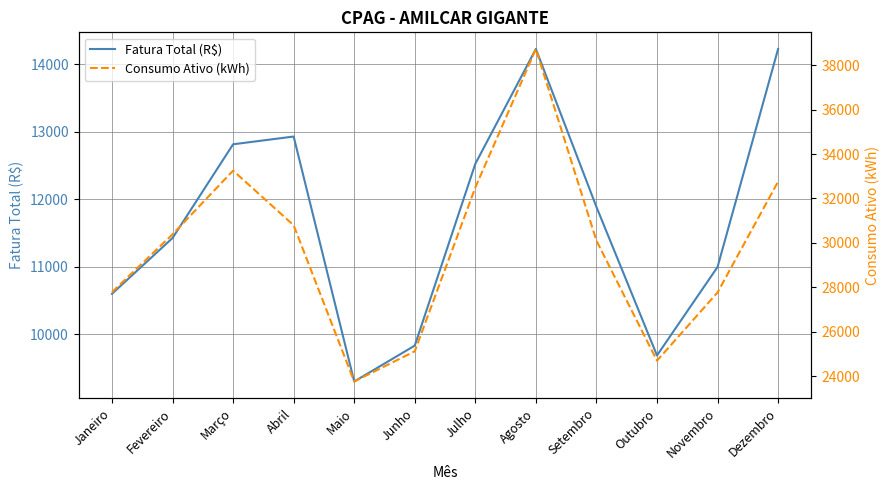

How many lines are shown in the chart?

2